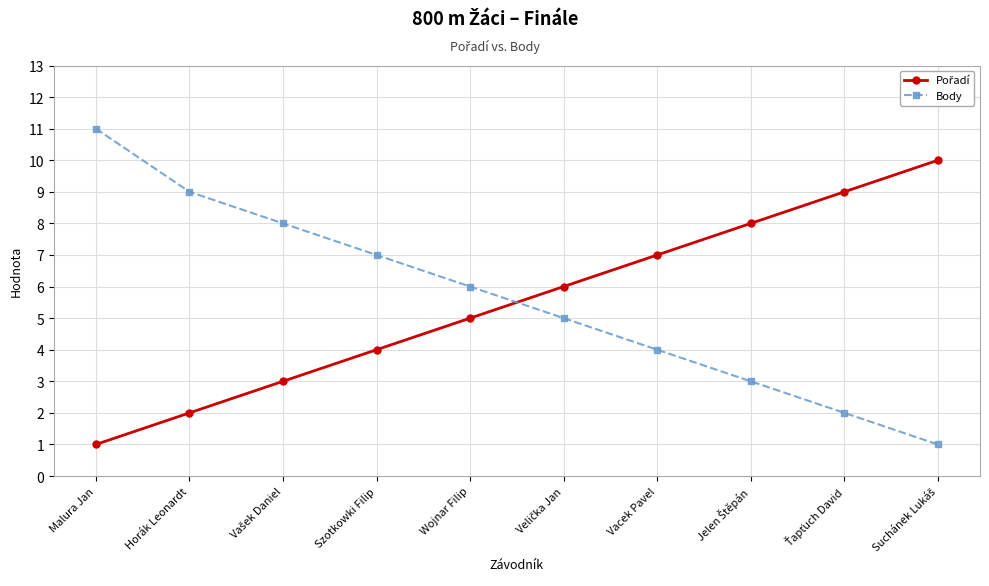

What is the label of the 1st point from the left?

Malura Jan